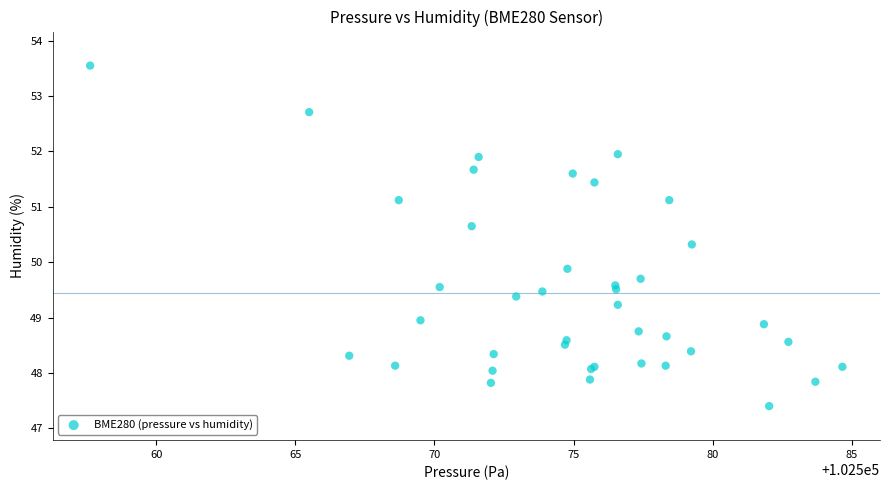

What Y value in the scatter plot is closest to 50?

49.9